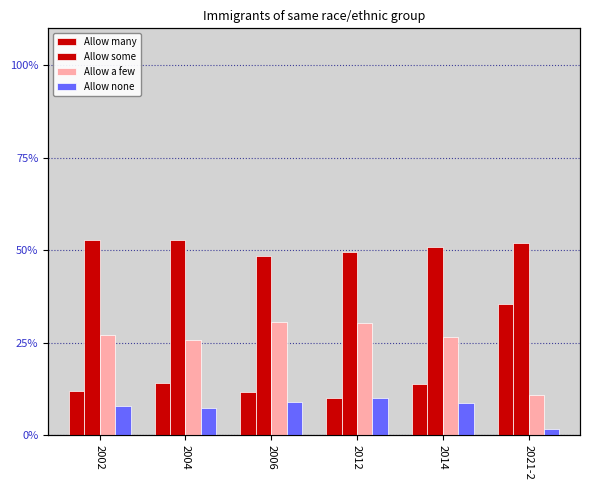

Reading right to left, what are all the values shown in this chart?

Allow many: 2021-2=35.4	2014=13.8	2012=10.1	2006=11.8	2004=14.1	2002=11.9
Allow some: 2021-2=52.0	2014=50.8	2012=49.5	2006=48.6	2004=52.8	2002=52.9
Allow a few: 2021-2=11.0	2014=26.6	2012=30.4	2006=30.6	2004=25.8	2002=27.2
Allow none: 2021-2=1.6	2014=8.7	2012=10.0	2006=9.1	2004=7.3	2002=8.0